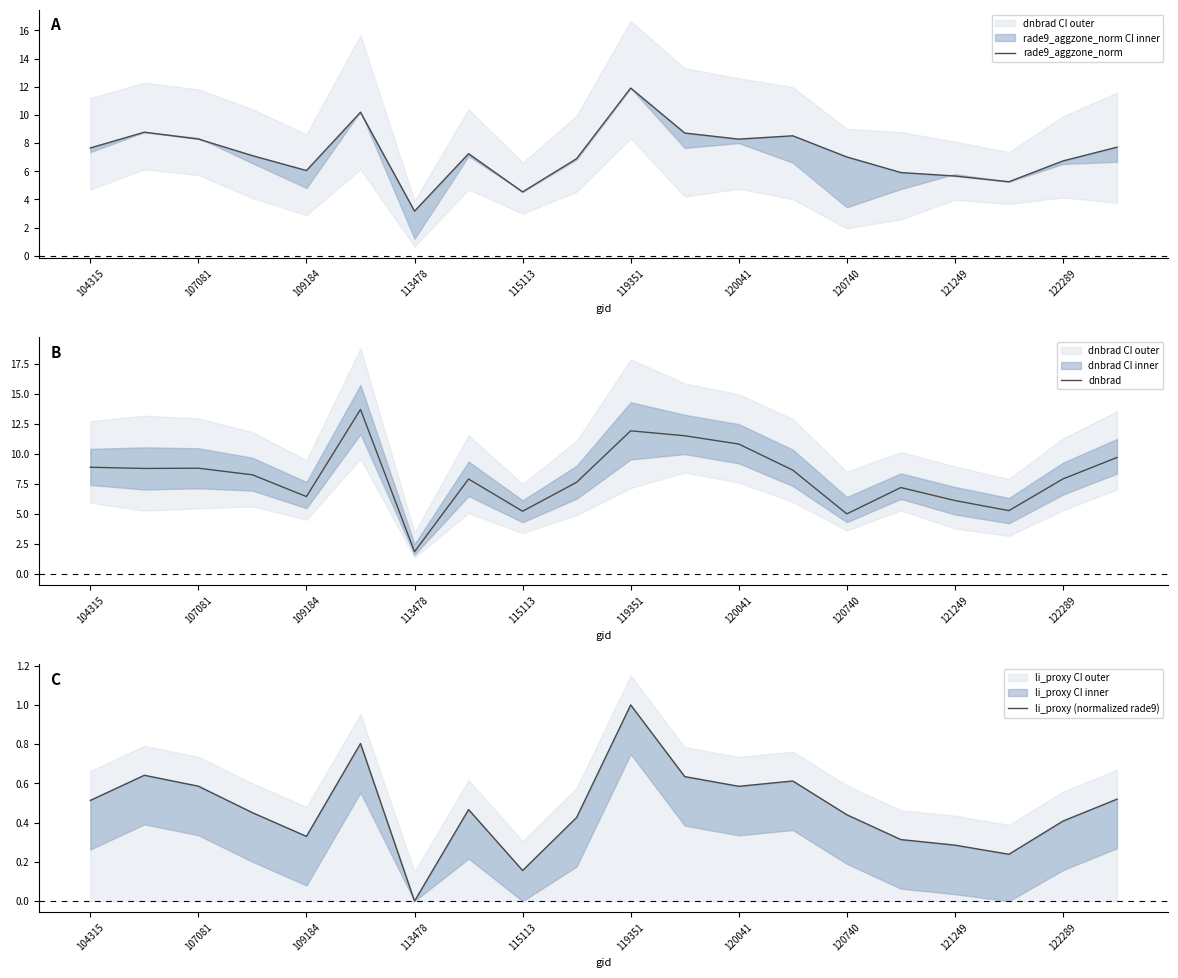

Is it true that dnbrad equals 7.9 at 122289?

True